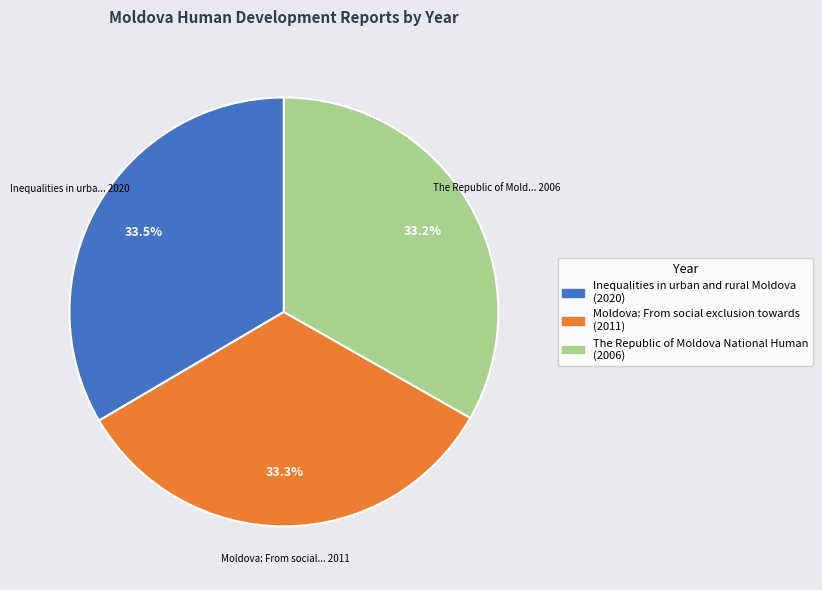

What is the ratio of the value at Inequalities in urban and rural Moldova to the value at Moldova: From social exclusion towards?

1.0